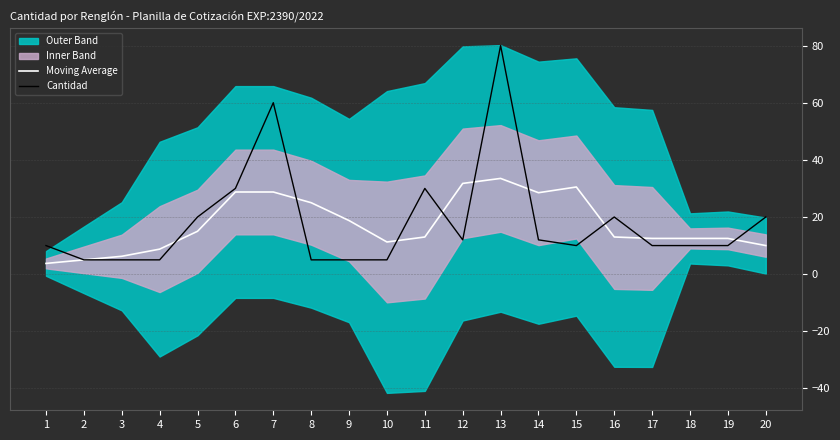

What is the total value across all series at 19?

22.5